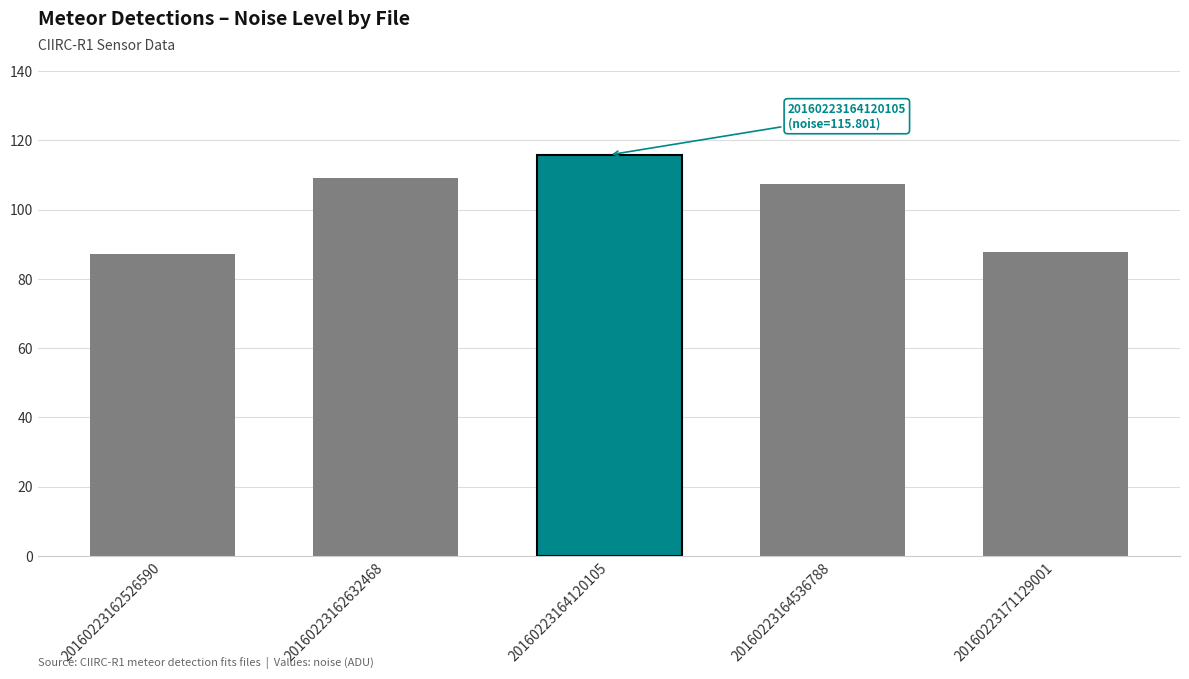

How many bars are there in total?

5